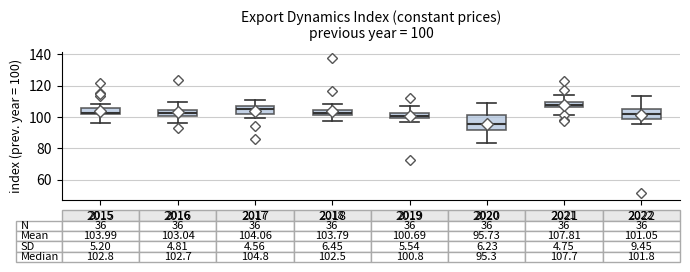

Which box has the highest median line?

2021